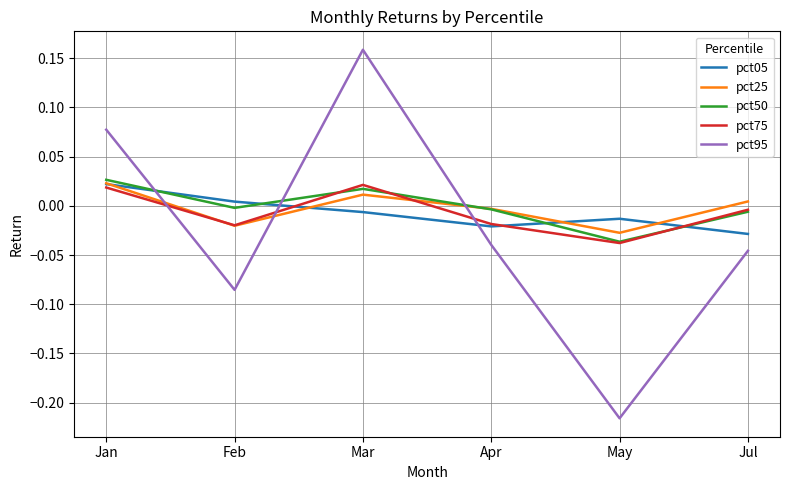

The value of pct50 at Jul is -0.0. True or false?

True